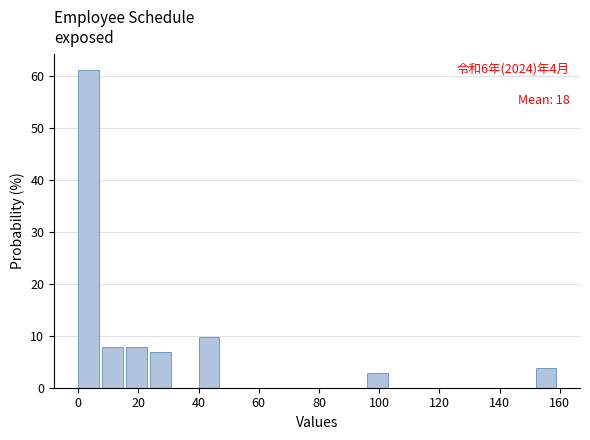

Which range on the x-axis has the tallest bar?

0 to 8